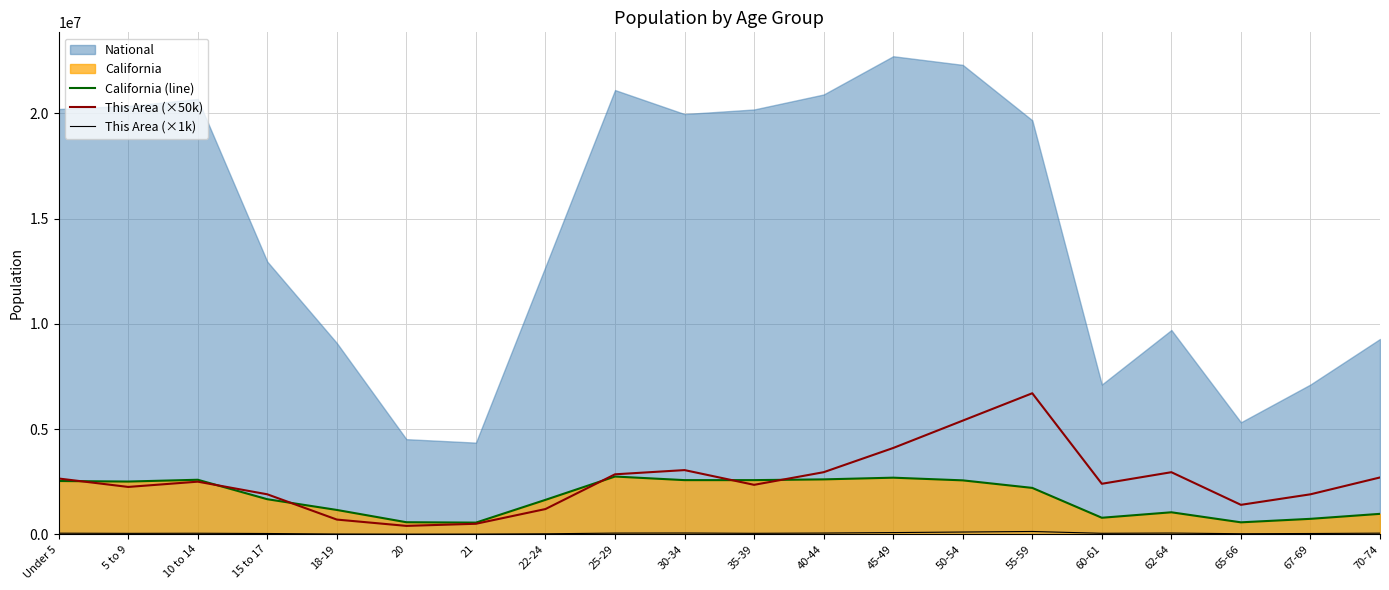

The value of California (line) at 50-54 is 1260246. True or false?

False